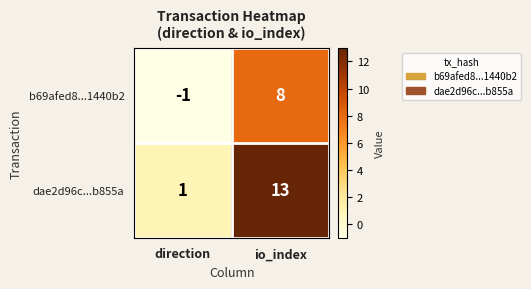

Is it true that b69afed8...1440b2 equals 8 at io_index?

True